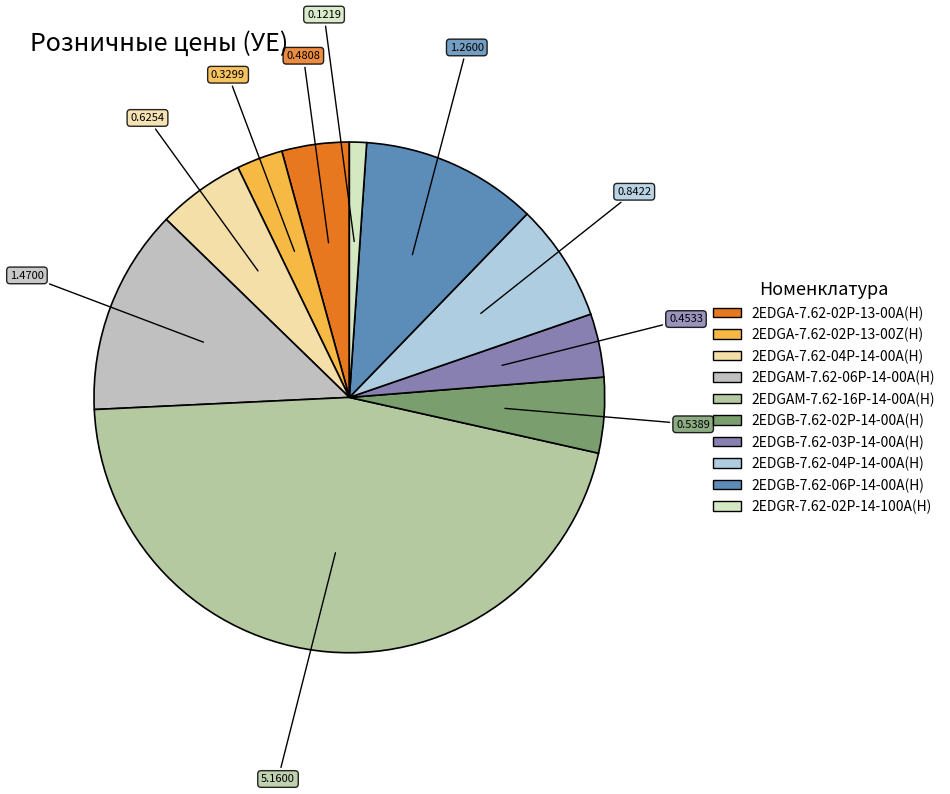

What percentage is the 2EDGB-7.62-02P-14-00A(H) slice, to the nearest percent?

5%